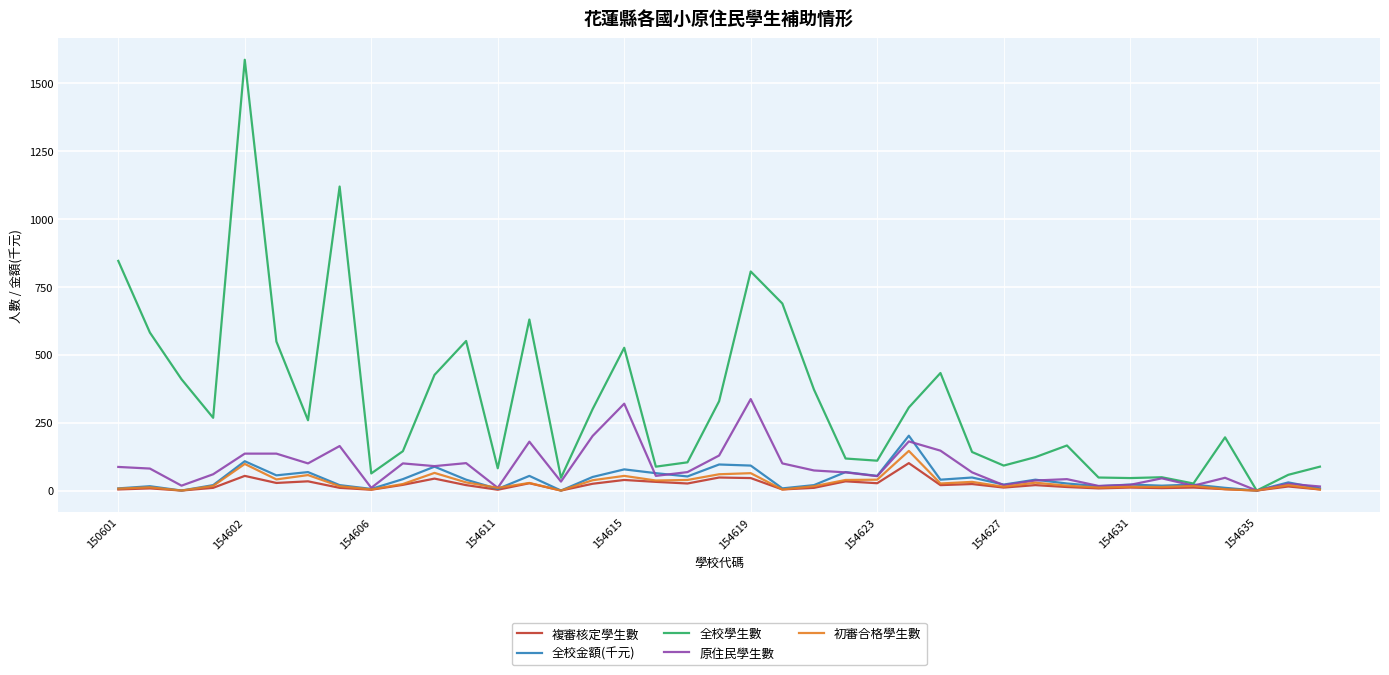

Which series has the largest total across all categories?

全校學生數